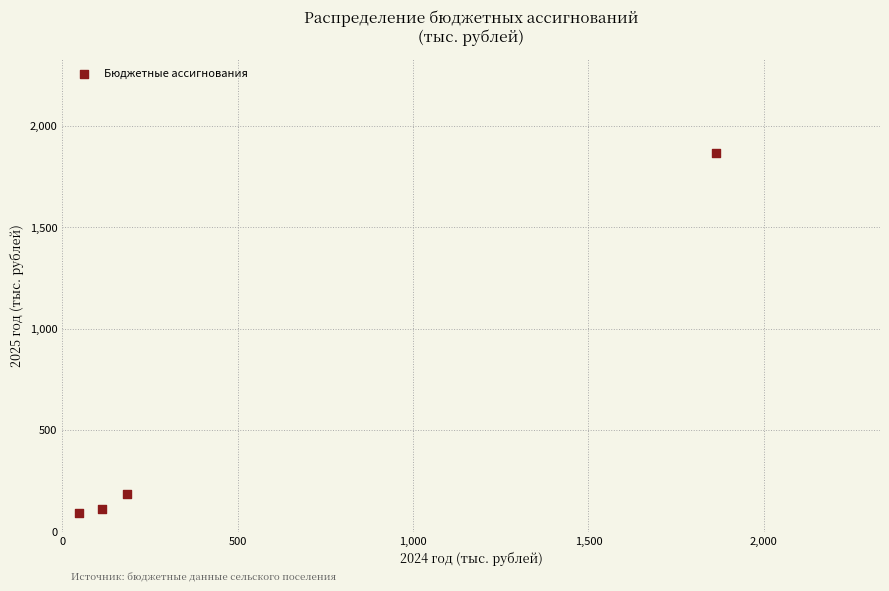

What is the average X value?

552.5